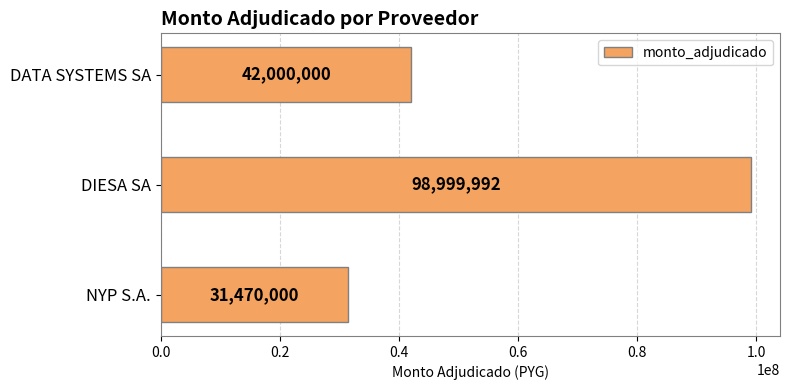

Is it true that the value at NYP S.A. is 31470000?

True